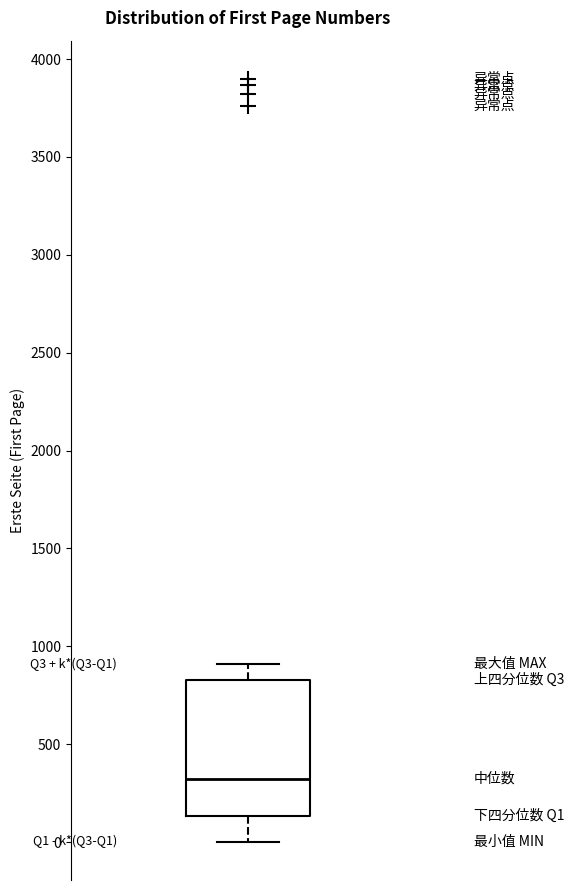

Read this box plot against the y-axis: the position of the median line, the range covered by the box, and the ends of both whiskers. The values are not printed on the chart, so give them approximately, as read against the axis.

median 300, box 150 to 850, whiskers 0 to 900